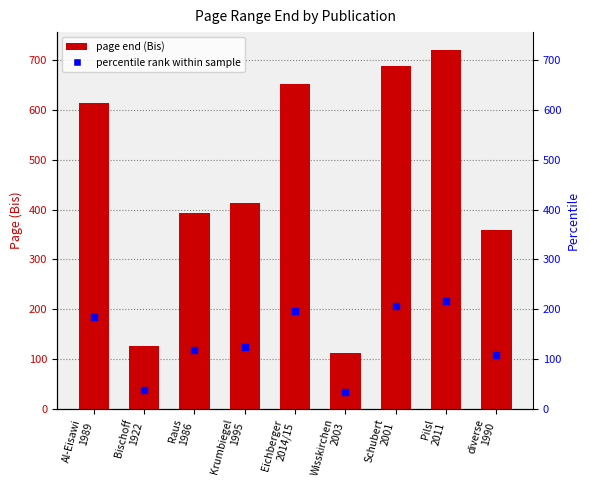

Which series has the largest total across all categories?

Seite Bis